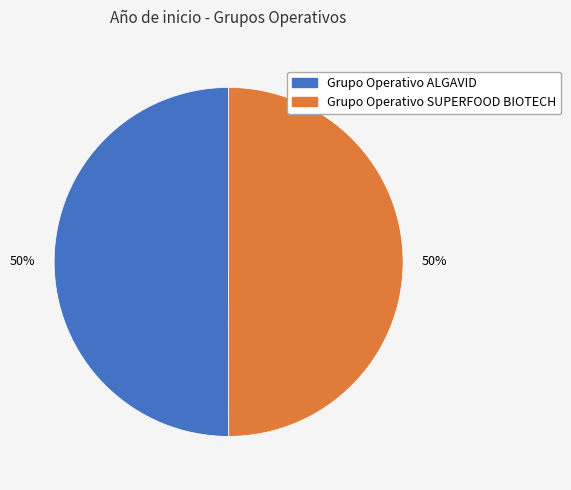

Count the number of slices in the pie.

2